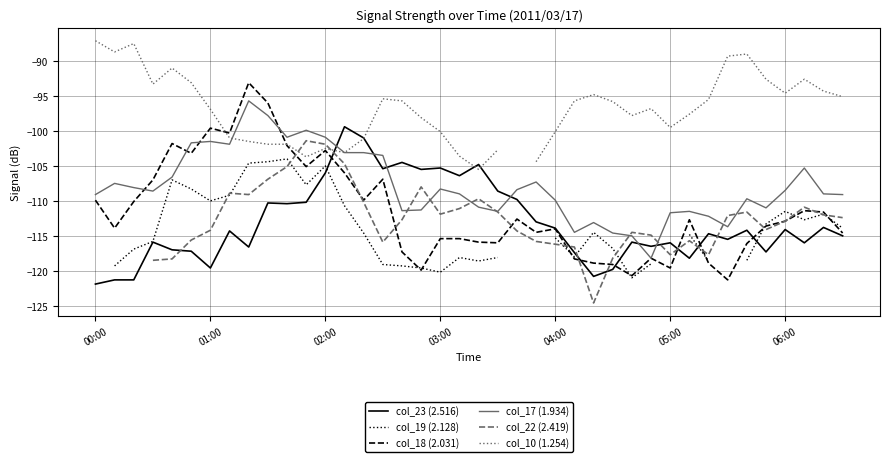

At which category is the sum across all series the highest?

9